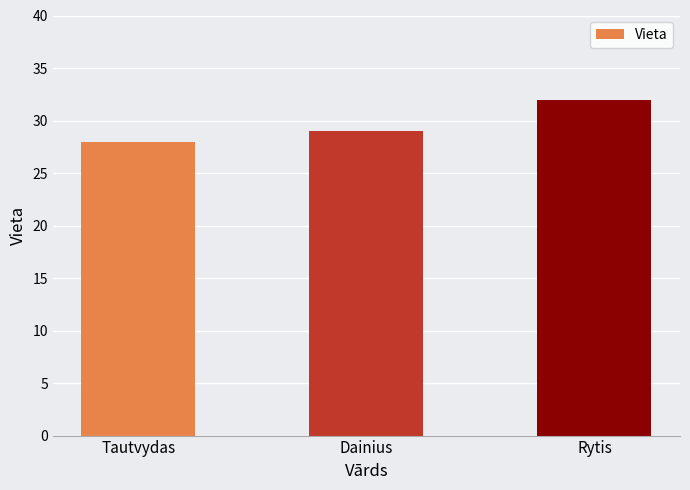

List the labels in order of value, smallest first.

Tautvydas, Dainius, Rytis